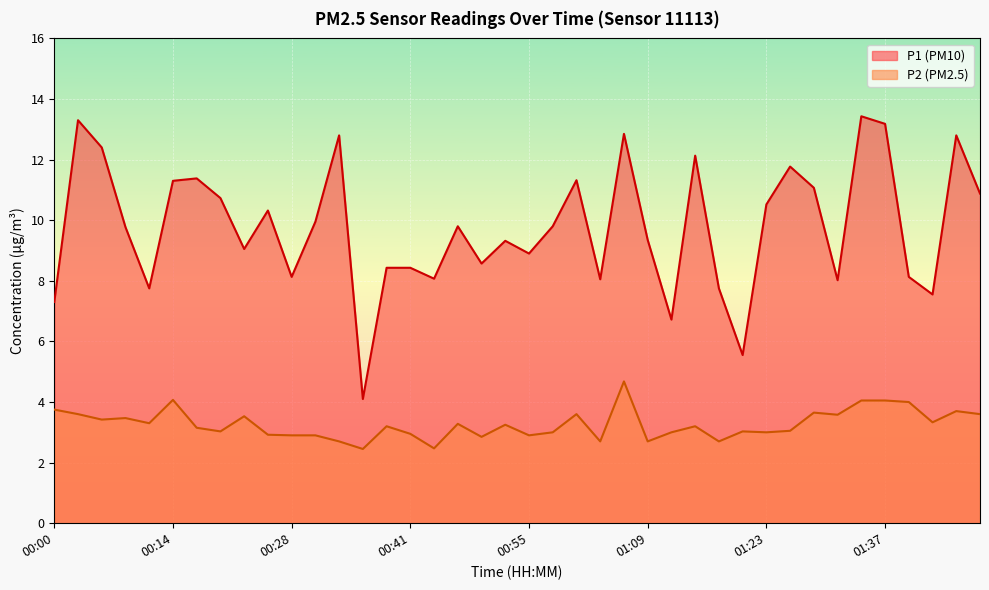

True or false: P2 and P1 cross at least once.

False